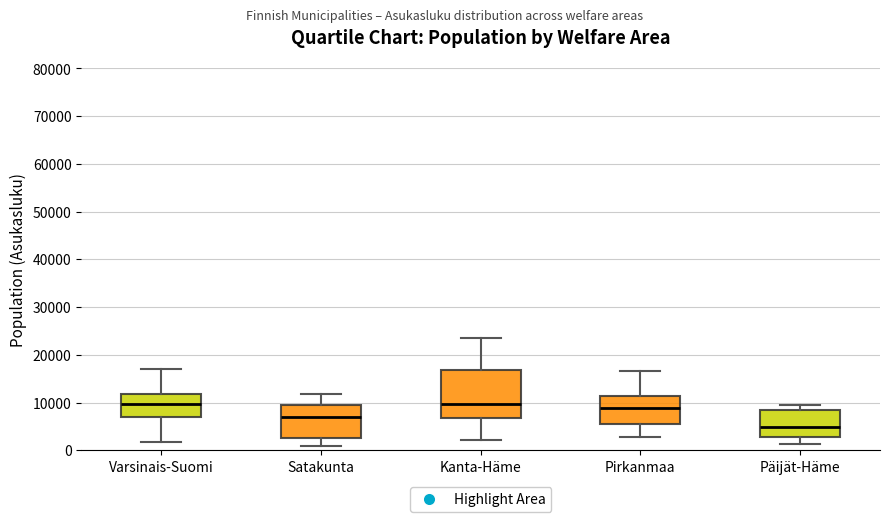

Reading left to right, read every box against the y-axis: the position of its median line, the range the box covers, and the ends of its whiskers. The values are not printed on the chart, so give them approximately, as read against the axis.

Varsinais-Suomi: median 10000, box 7000 to 12000, whiskers 2000 to 17000
Satakunta: median 7000, box 2000 to 9000, whiskers 1000 to 12000
Kanta-Häme: median 10000, box 7000 to 17000, whiskers 2000 to 24000
Pirkanmaa: median 9000, box 5000 to 11000, whiskers 3000 to 17000
Päijät-Häme: median 5000, box 3000 to 8000, whiskers 1000 to 9000